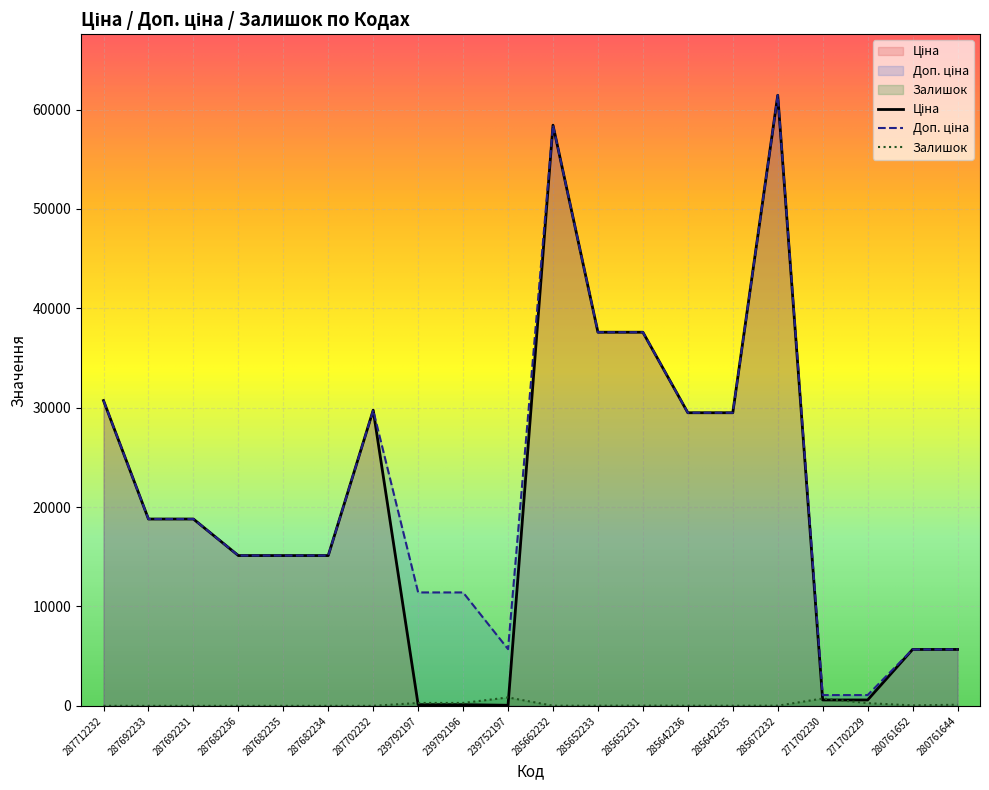

In Залишок, how many points are higher than both neighbors (excluding endpoints)?

3